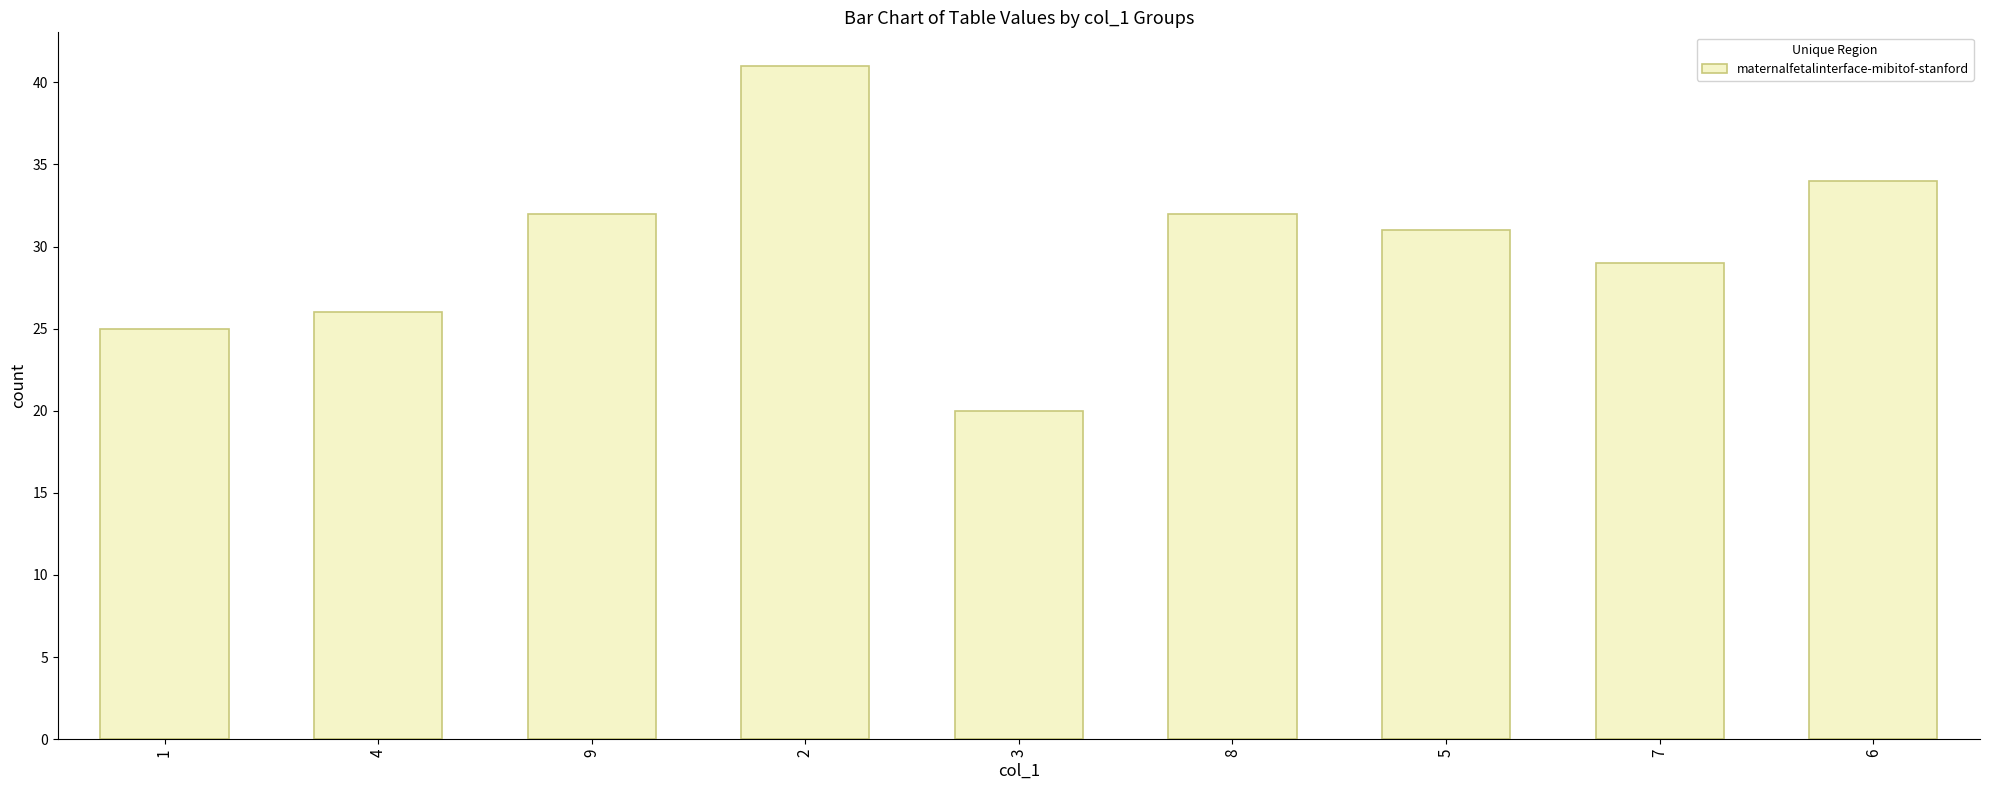

What is the difference between the maximum and minimum values?

21